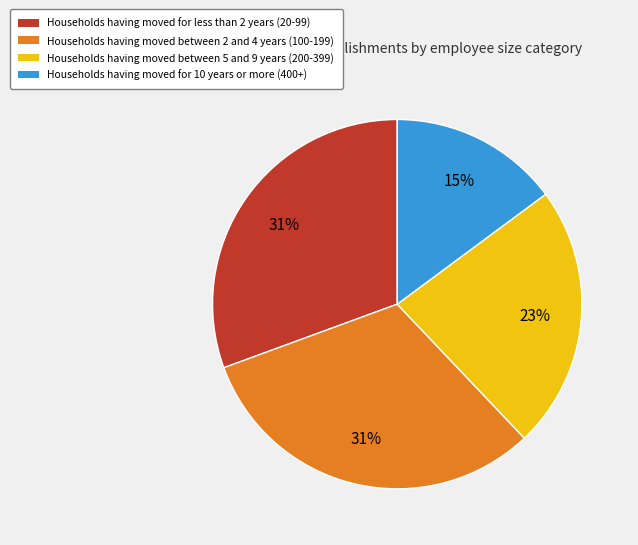

Does any single category account for the majority?

No